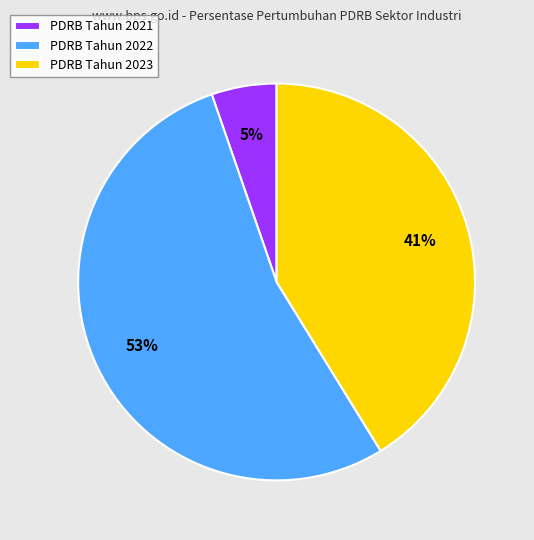

What is the majority slice?

PDRB Tahun 2022